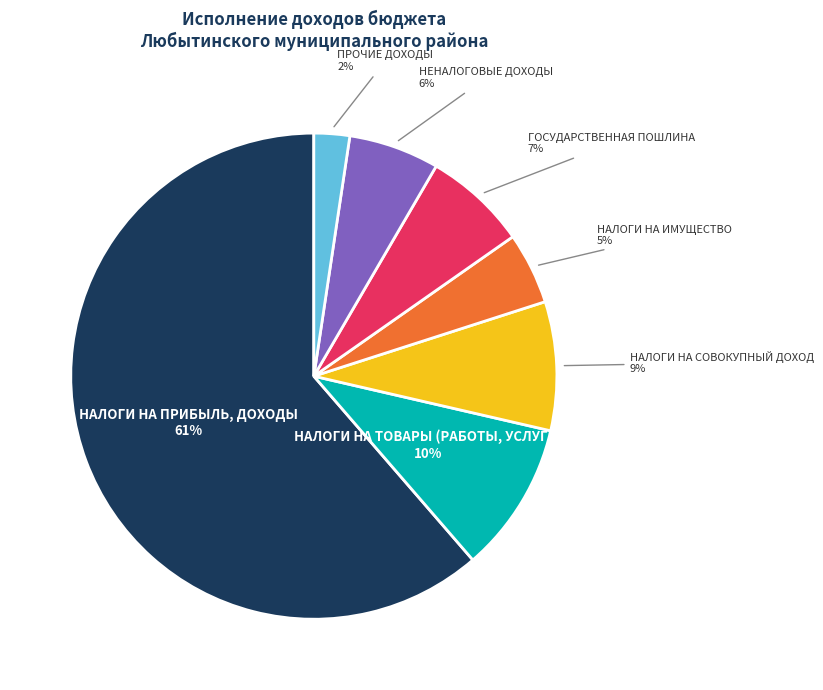

To the nearest percent, what is the average slice percentage?

14%